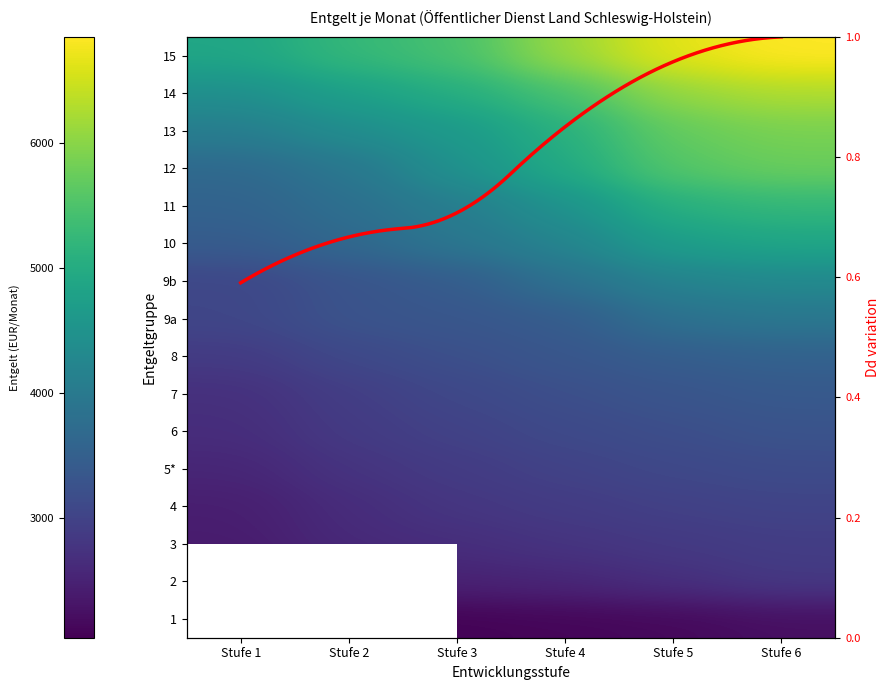

Is it true that 6 equals 718.2 at Stufe 5?

False